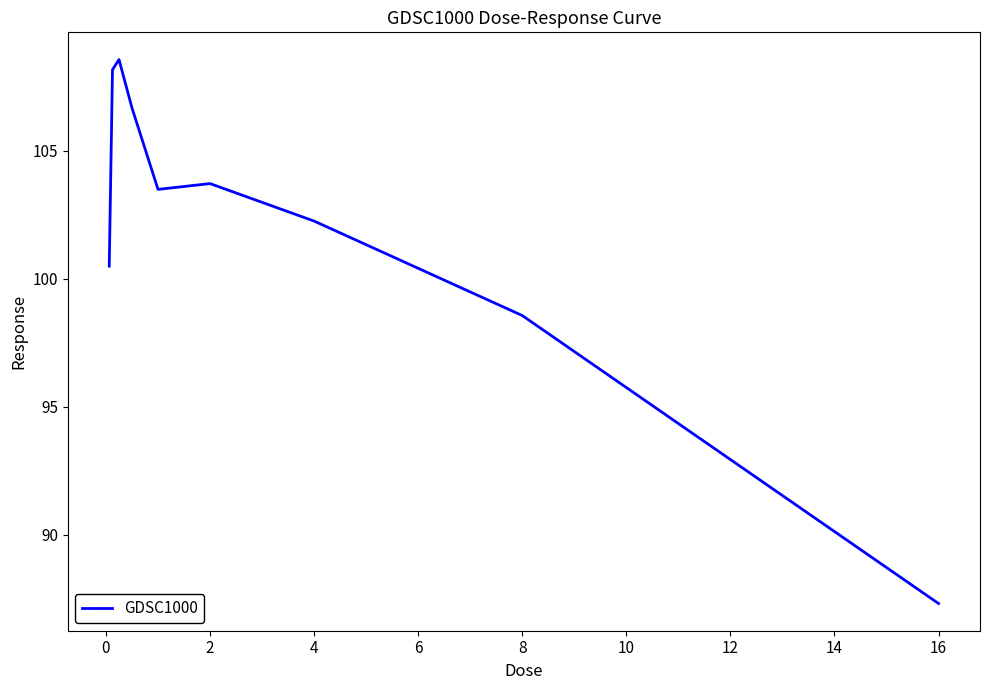

What is the smallest value displayed?

87.3